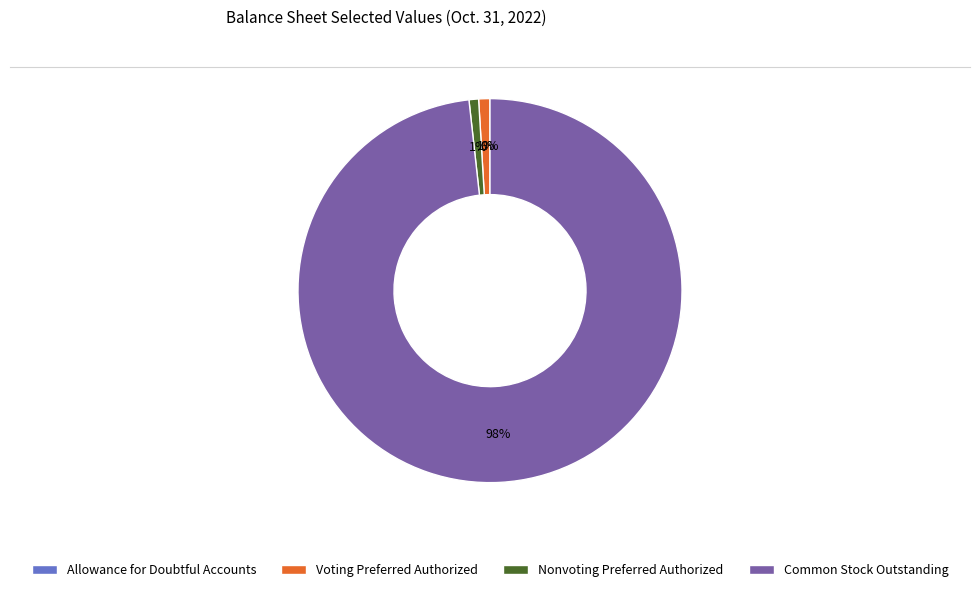

What is the largest slice in the pie chart?

Common Stock Outstanding